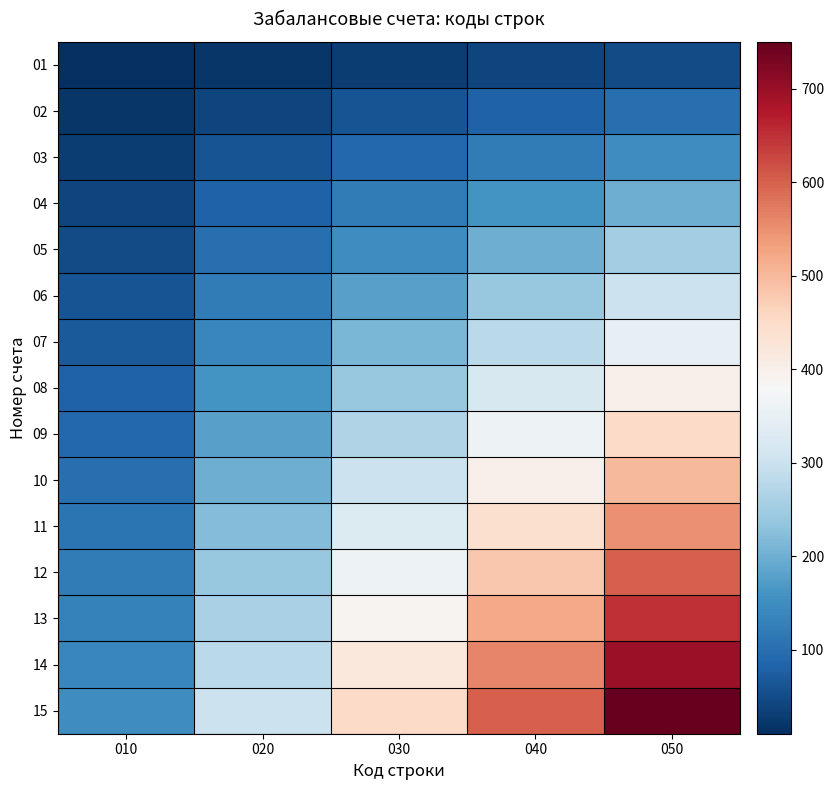

Rank the series at 050 from lowest to highest value.

01, 02, 03, 04, 05, 06, 07, 08, 09, 10, 11, 12, 13, 14, 15